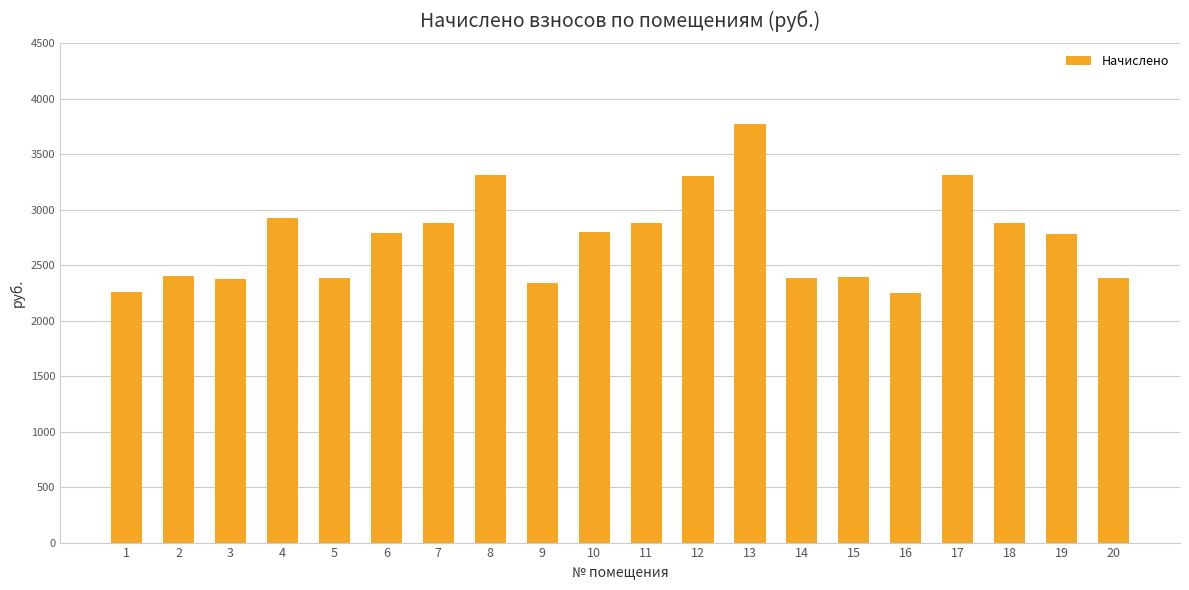

What is the ratio of the value at 8 to the value at 14?

1.4